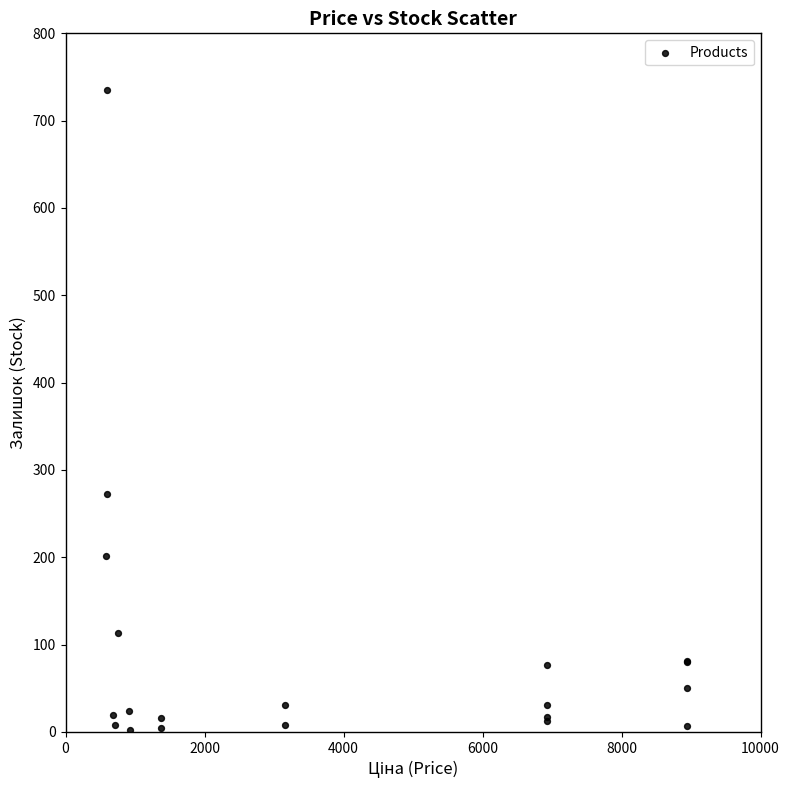

What Y value in the scatter plot is closest to 368?

272